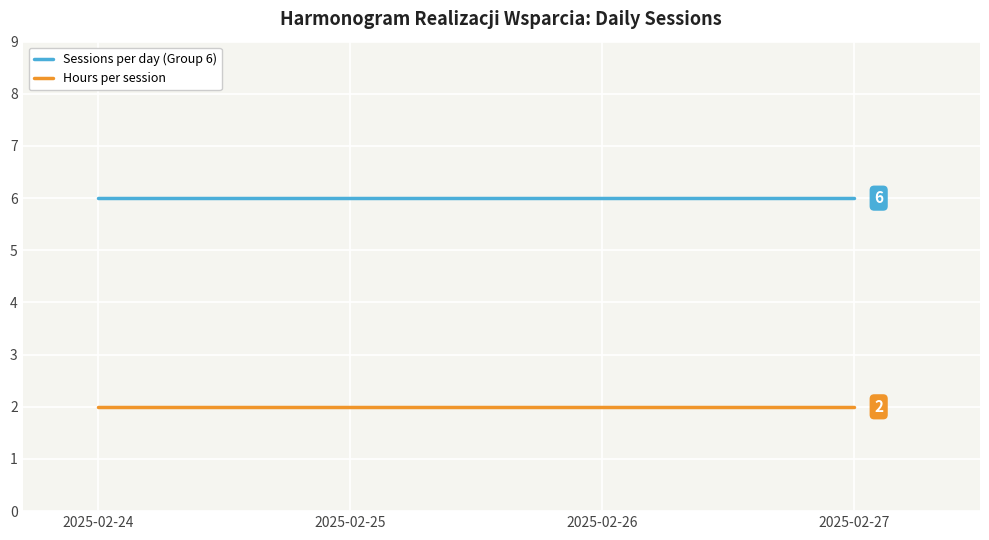

List the series in order of their overall mean, lowest first.

Hours per session, Sessions per day (Group 6)